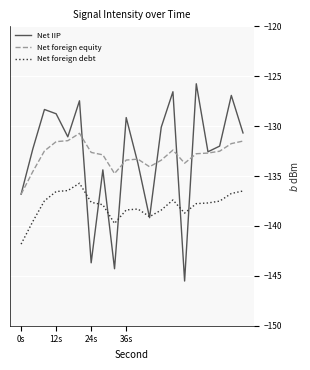

Rank the series by their maximum value, from lowest to highest.

Net foreign debt, Net foreign equity, Net IIP